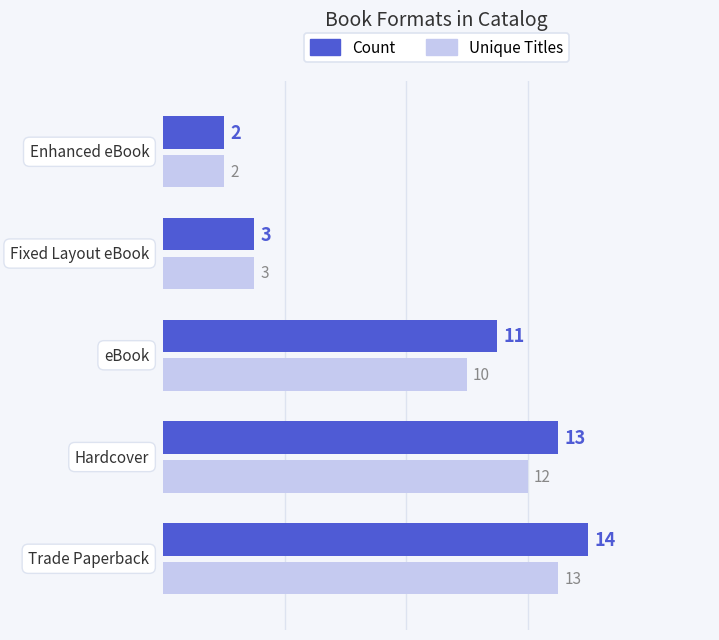

Which series has the widest spread of values?

Count